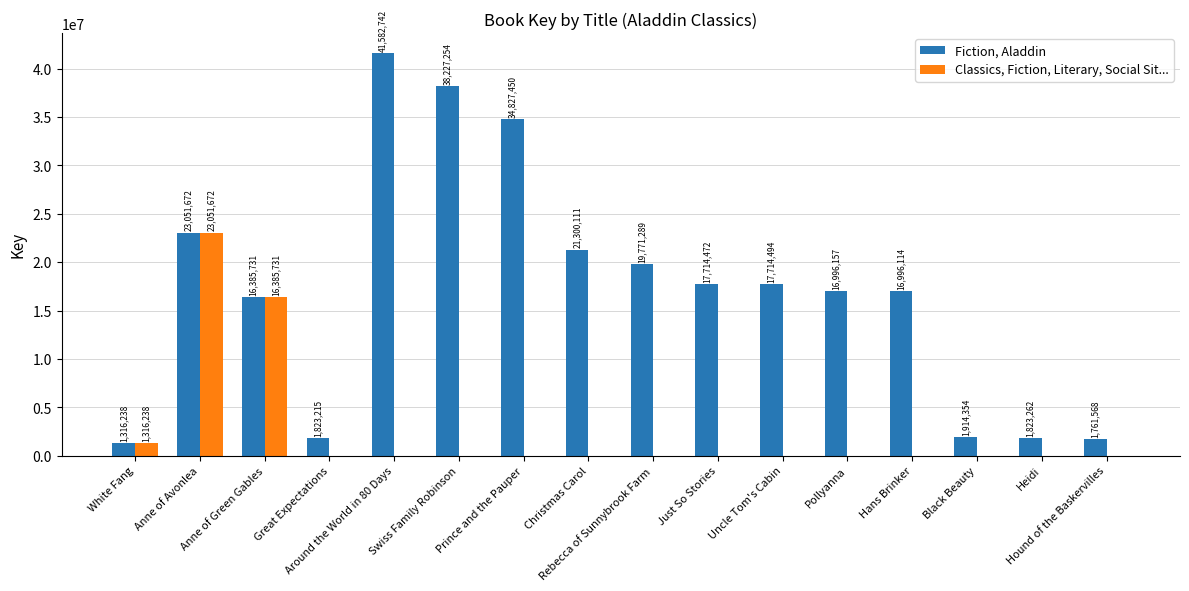

Where does the Fiction, Aladdin series first go above 17714472?

Anne of Avonlea